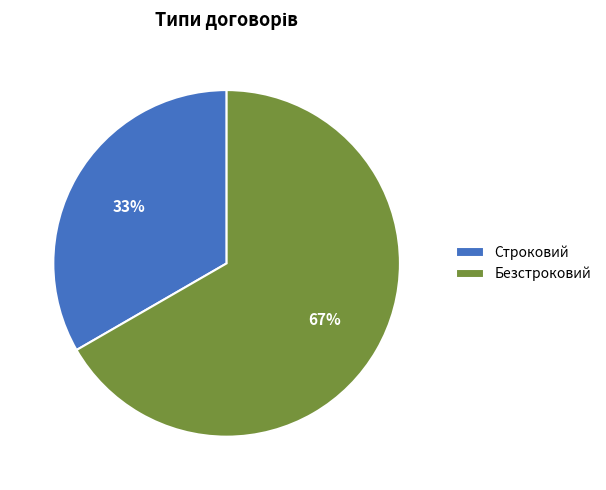

Which category has the biggest portion of the pie?

Безстроковий